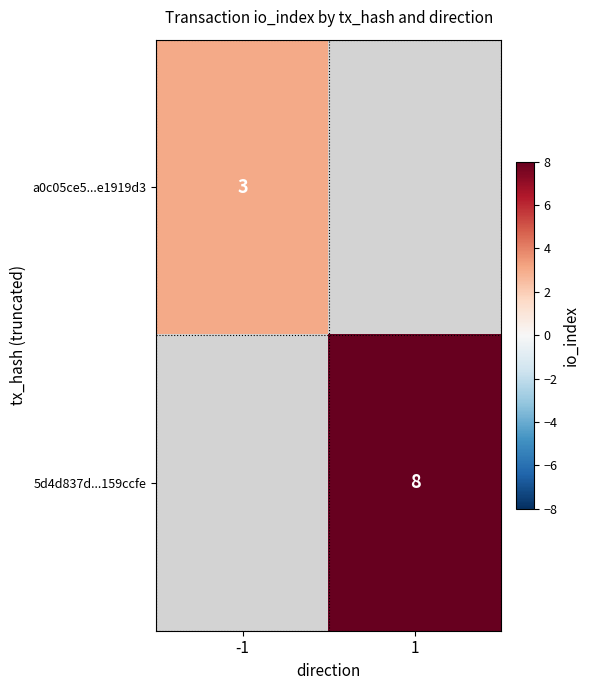

Which has a higher value, -1 or 1?

1